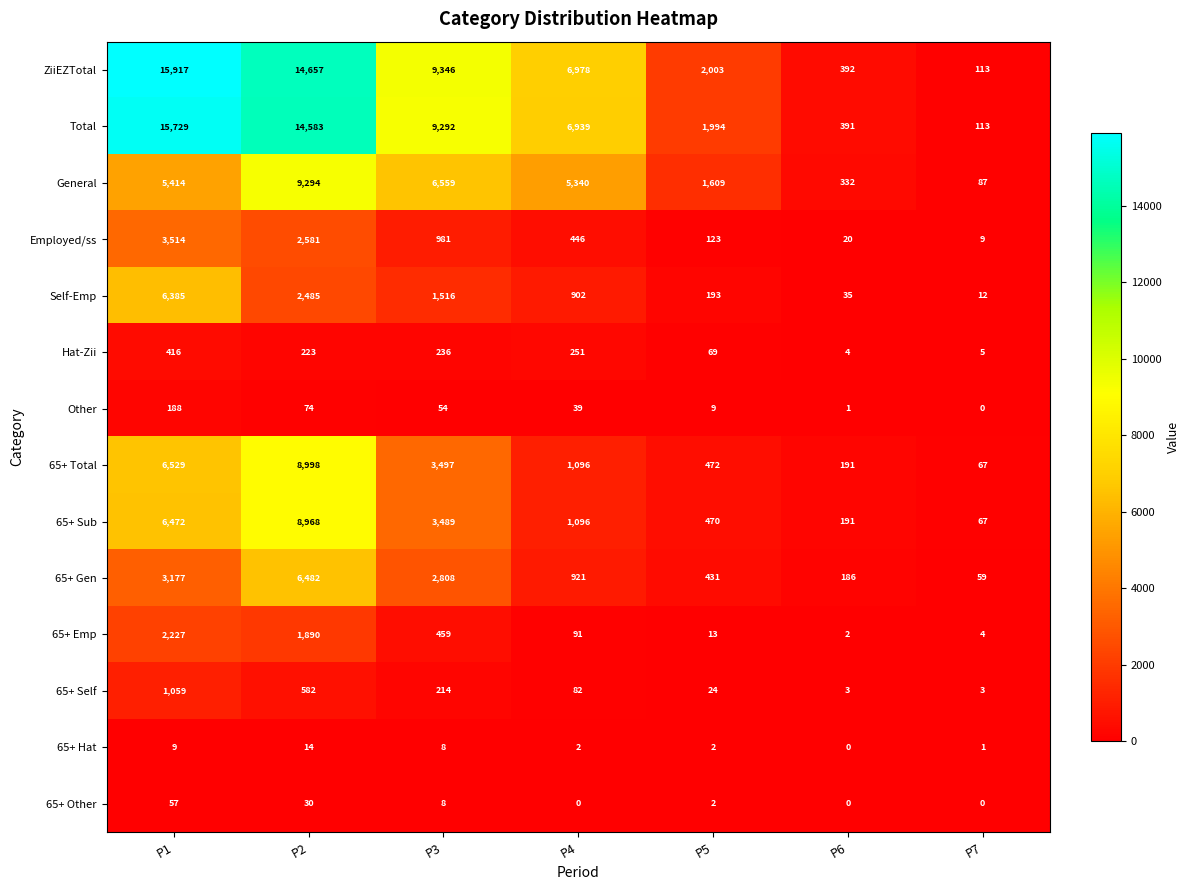

Rank the series by their maximum value, from lowest to highest.

65+ Hat, 65+ Other, Other, Hat-Zii, 65+ Self, 65+ Emp, Employed/ss, Self-Emp, 65+ Gen, 65+ Sub, 65+ Total, General, Total, ZiiEZTotal